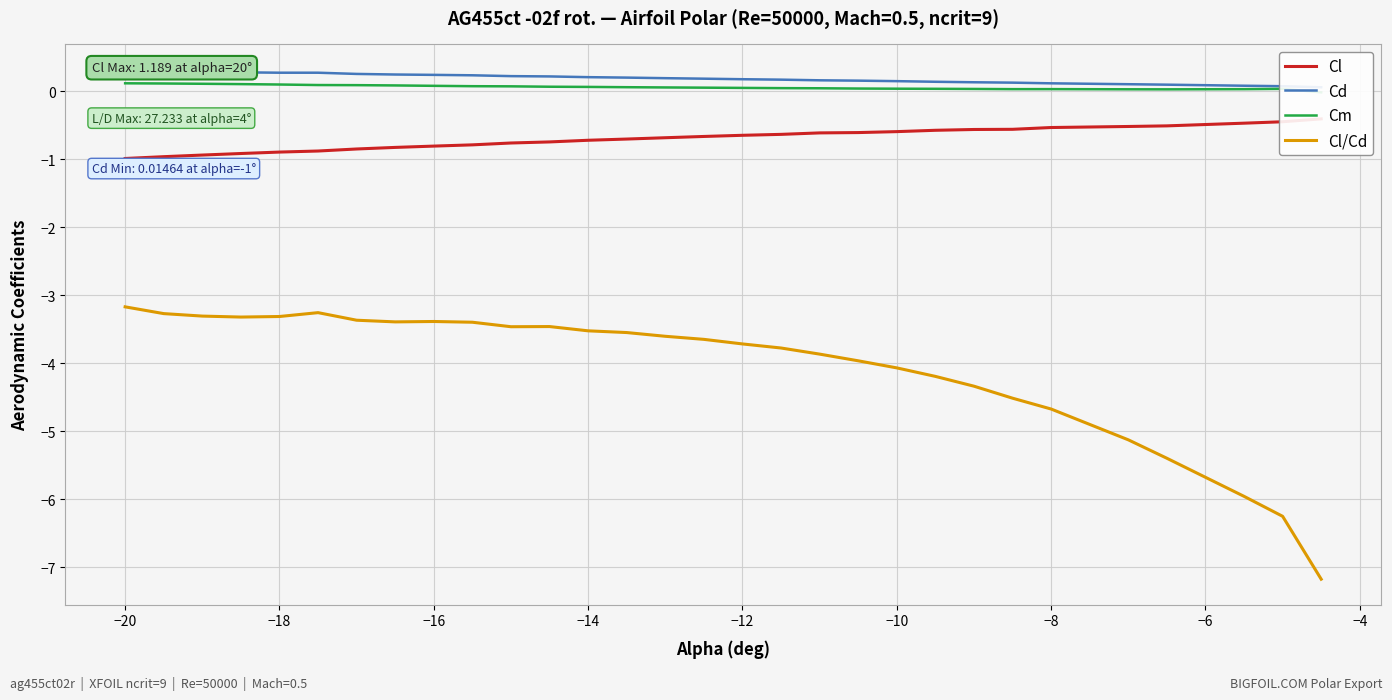

Is it true that Cl/Cd equals -3.2 at −20?

True